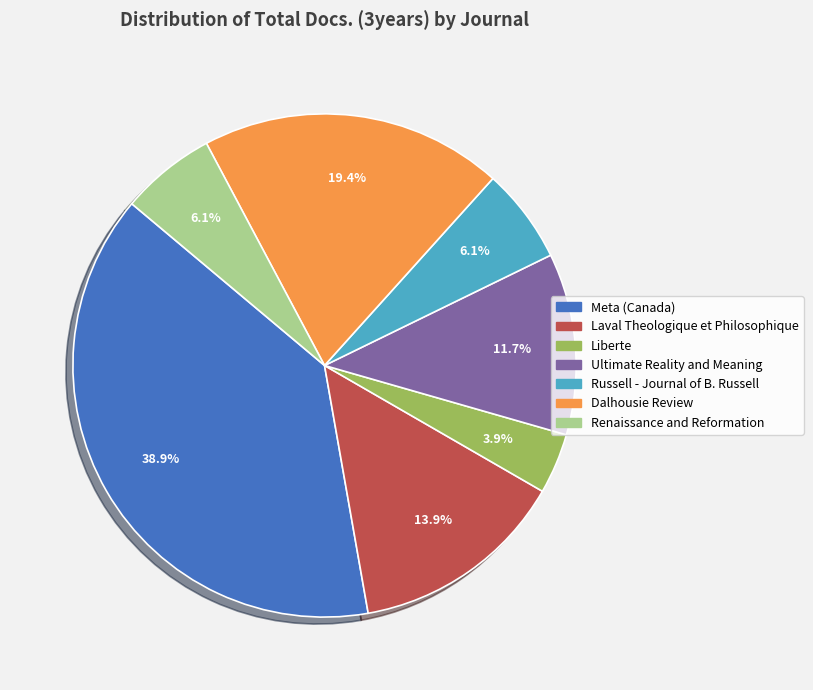

Is there any slice that represents more than half of the pie?

No